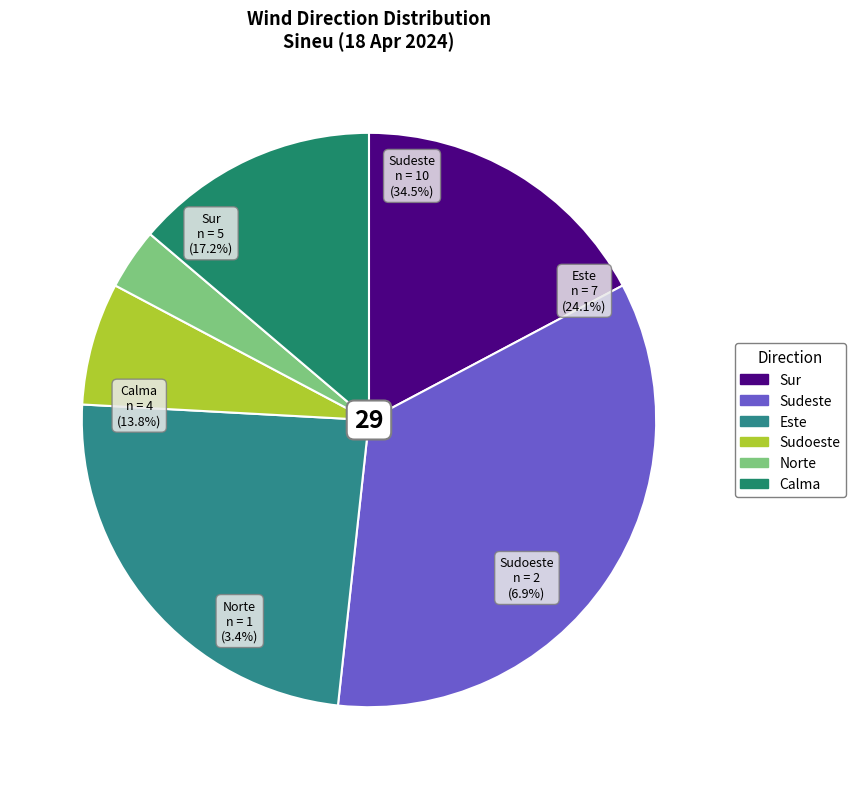

To the nearest percent, what is the average slice percentage?

17%